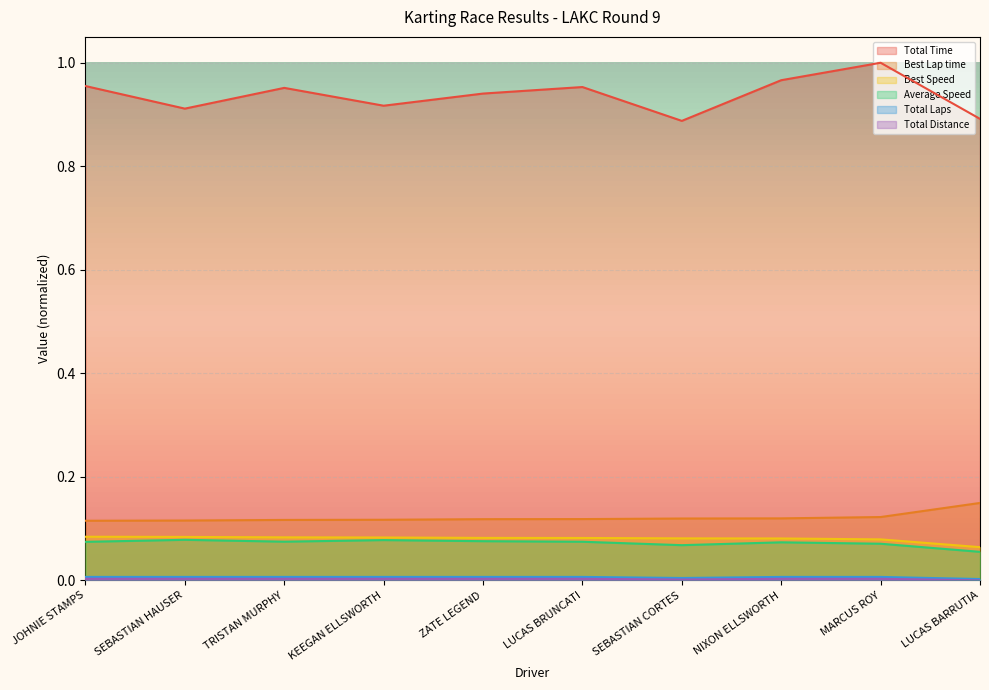

How many interior local valleys does the Total Distance series have?

1